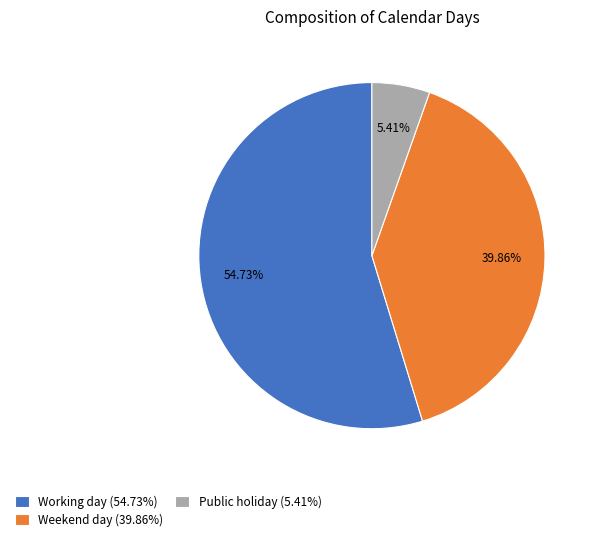

Is there a majority slice in this chart?

Yes